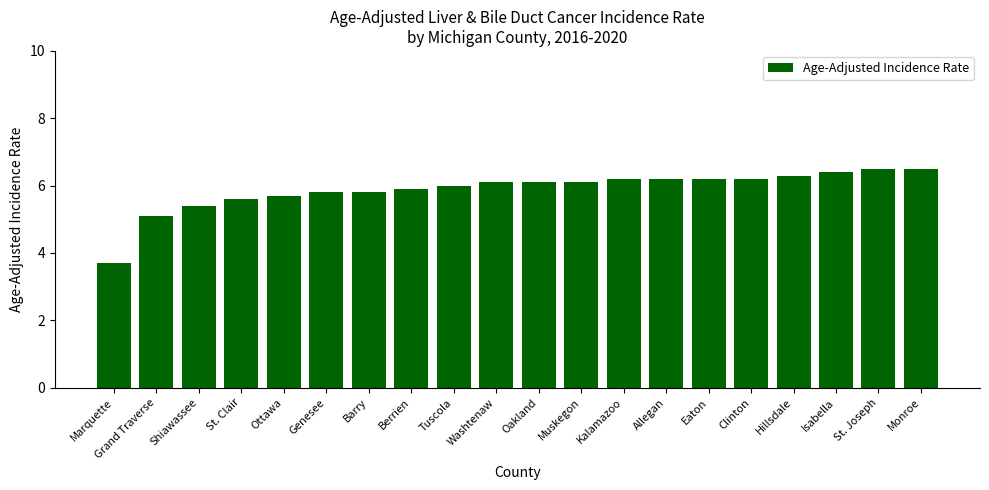

How many bars are there in total?

20